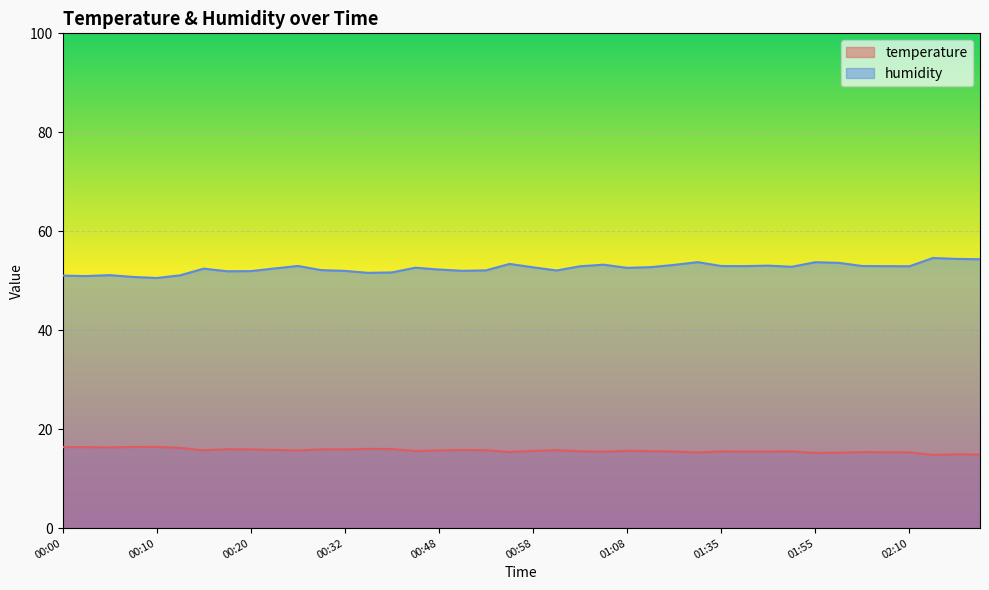

Rank the series at 00:07 from lowest to highest value.

temperature, humidity